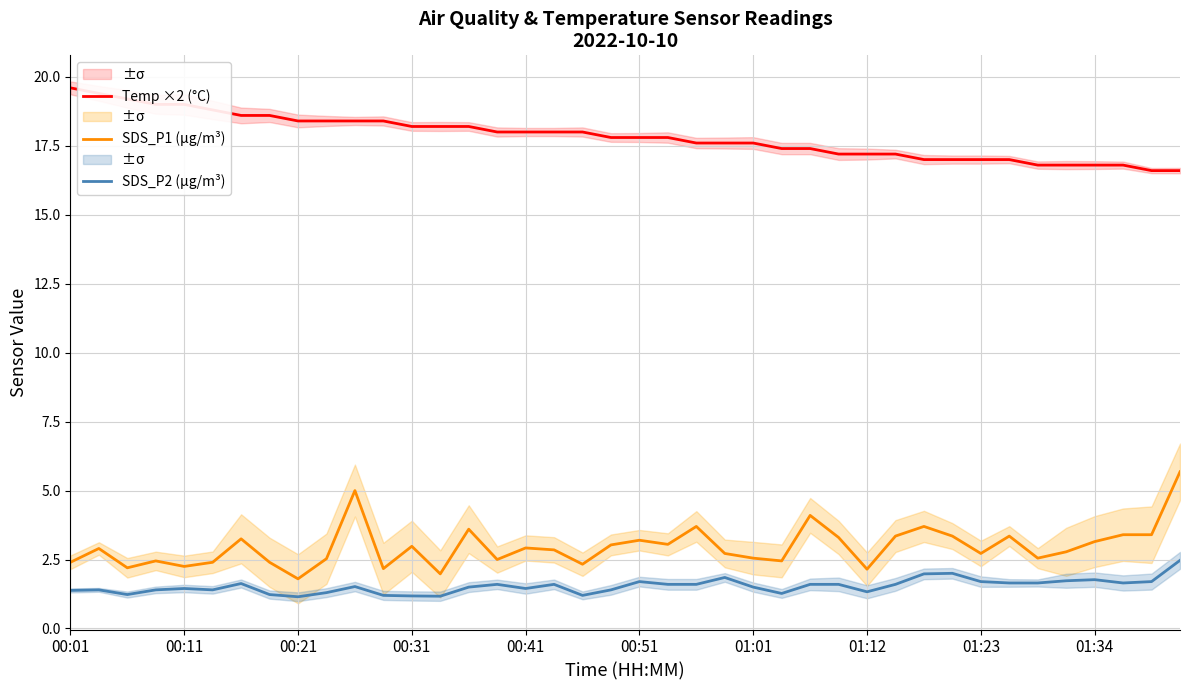

True or false: SDS_P2 (µg/m³) has more than 1 interior local peaks.

True